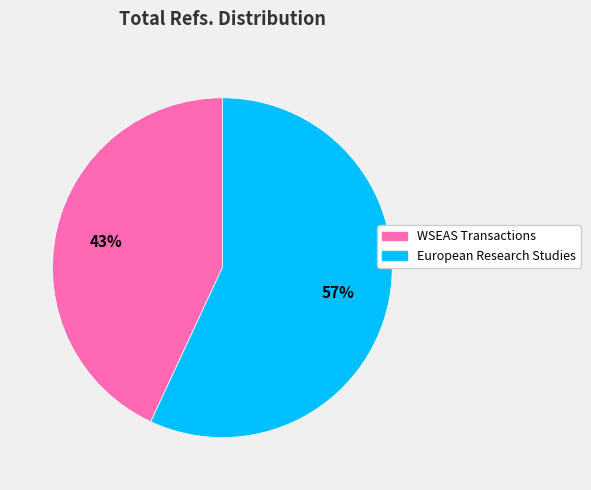

How many slices are in this pie chart?

2